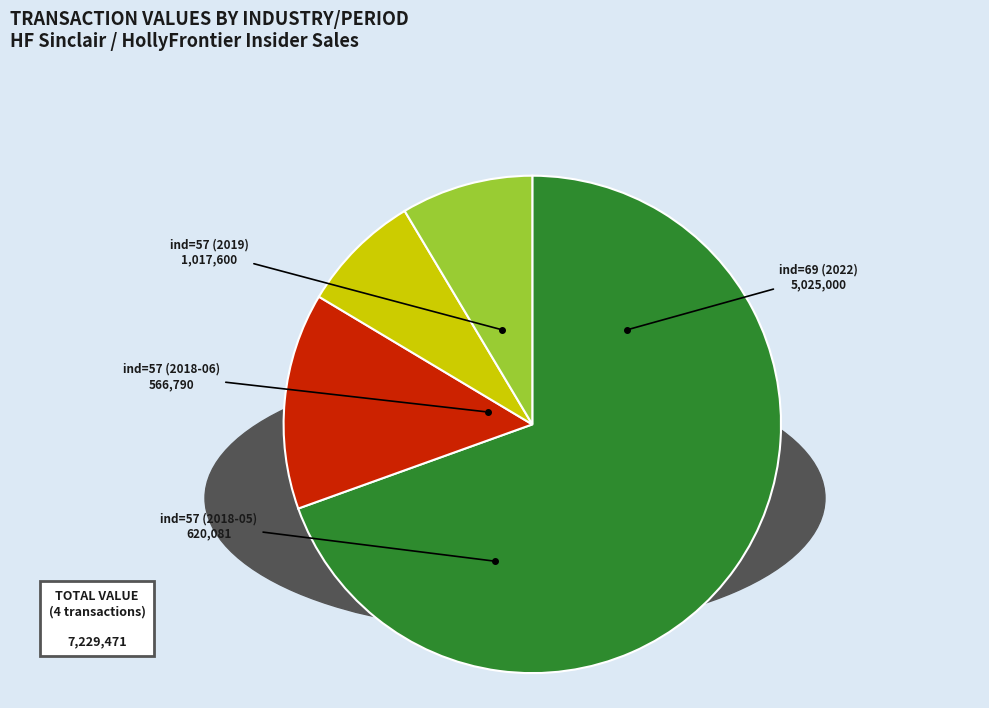

The ind=69 (2022) slice represents 61% of the pie. True or false?

False